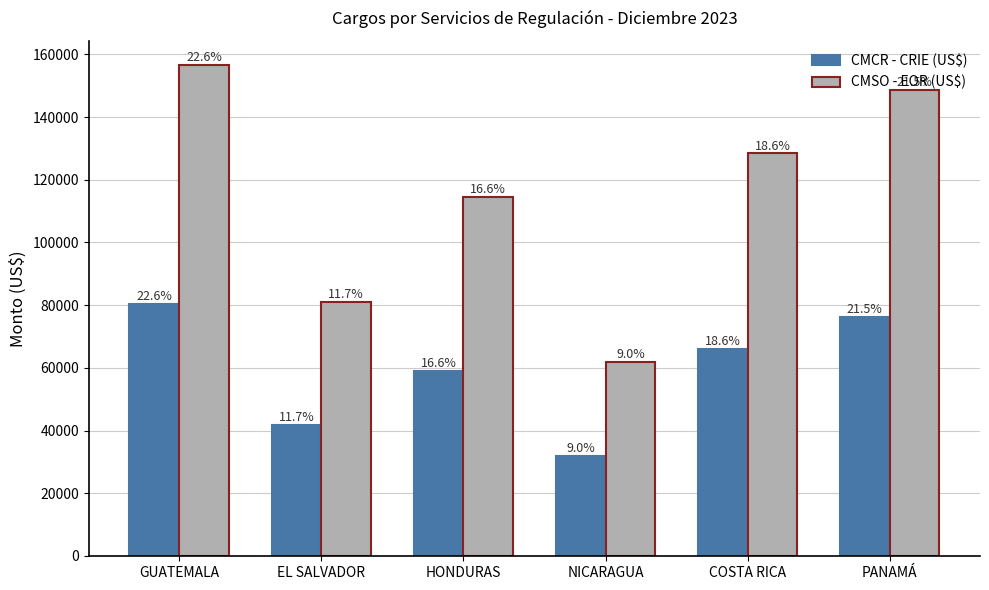

What is the difference between the second highest and second lowest values in the CMSO - EOR (US$) series?

67447.1